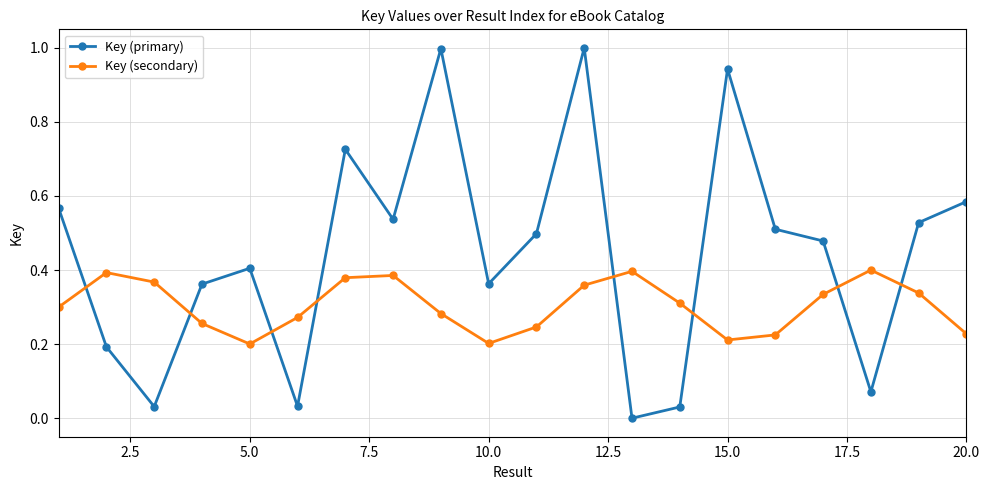

True or false: Key (secondary) and Key (primary) intersect in this chart.

True